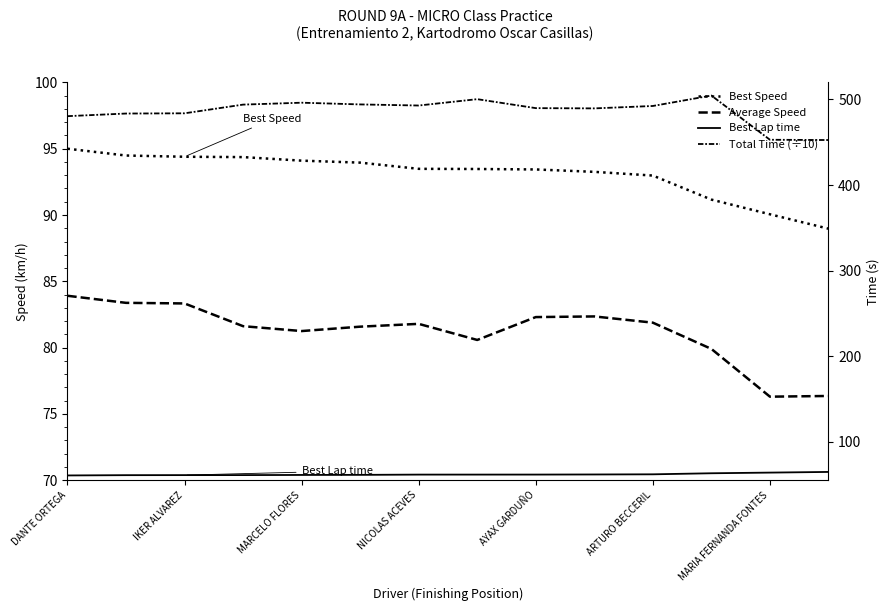

What is the total value across all series at AYAX GARDUÑO?

727.3